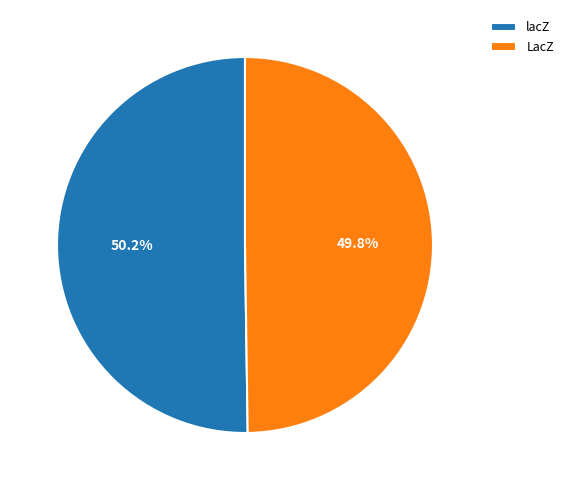

Count the number of slices in the pie.

2